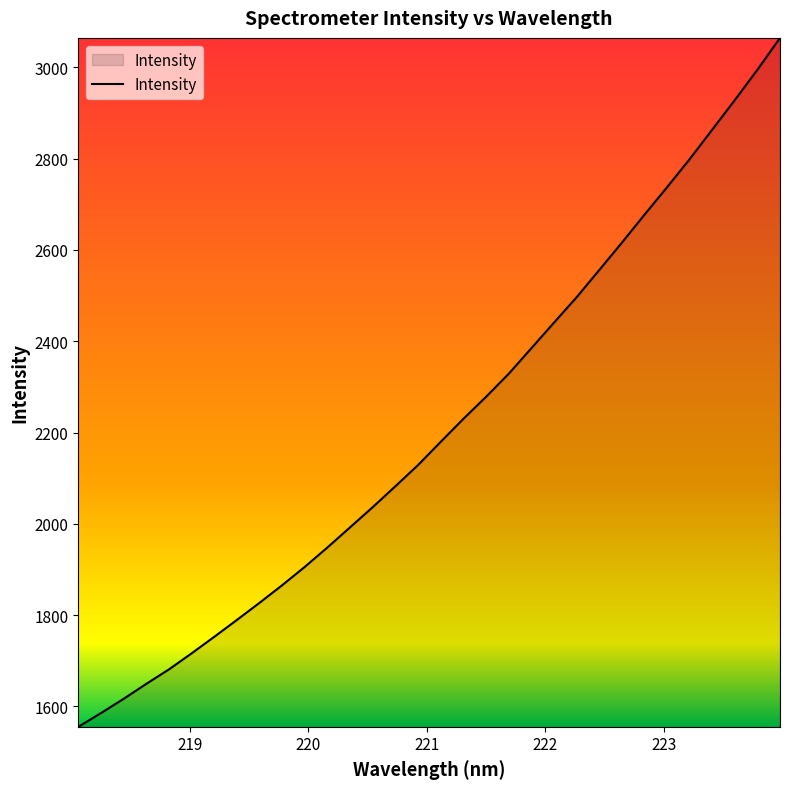

What is the greatest value displayed?

3064.1